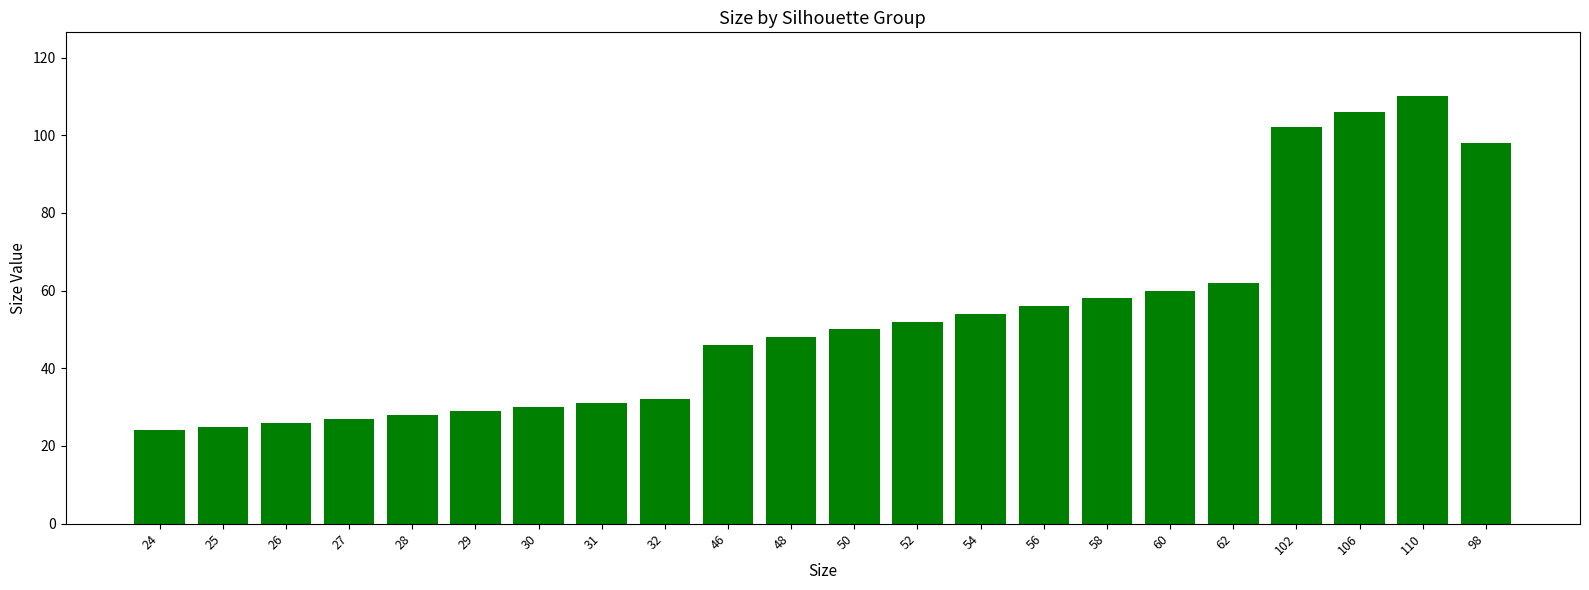

What is the label of the 10th bar from the right?

52